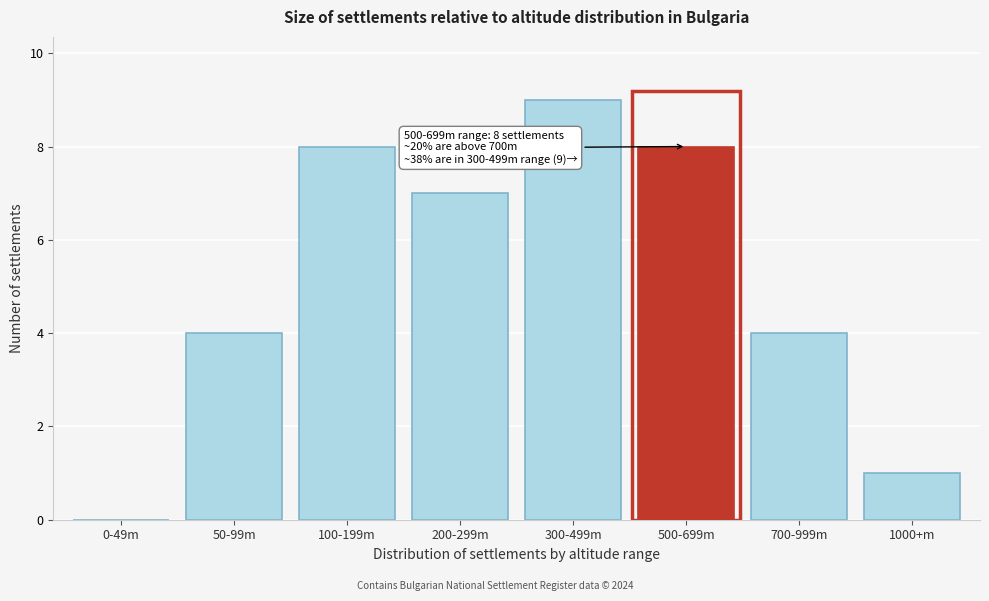

Reading left to right, extract all data points from this chart.

0-49m=0	50-99m=4	100-199m=8	200-299m=7	300-499m=9	500-699m=8	700-999m=4	1000+m=1